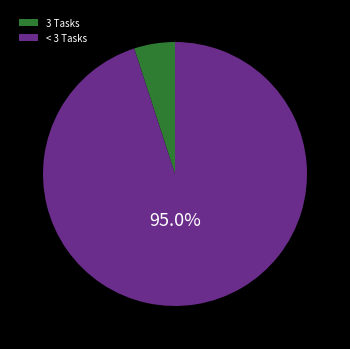

Count the number of slices in the pie.

2